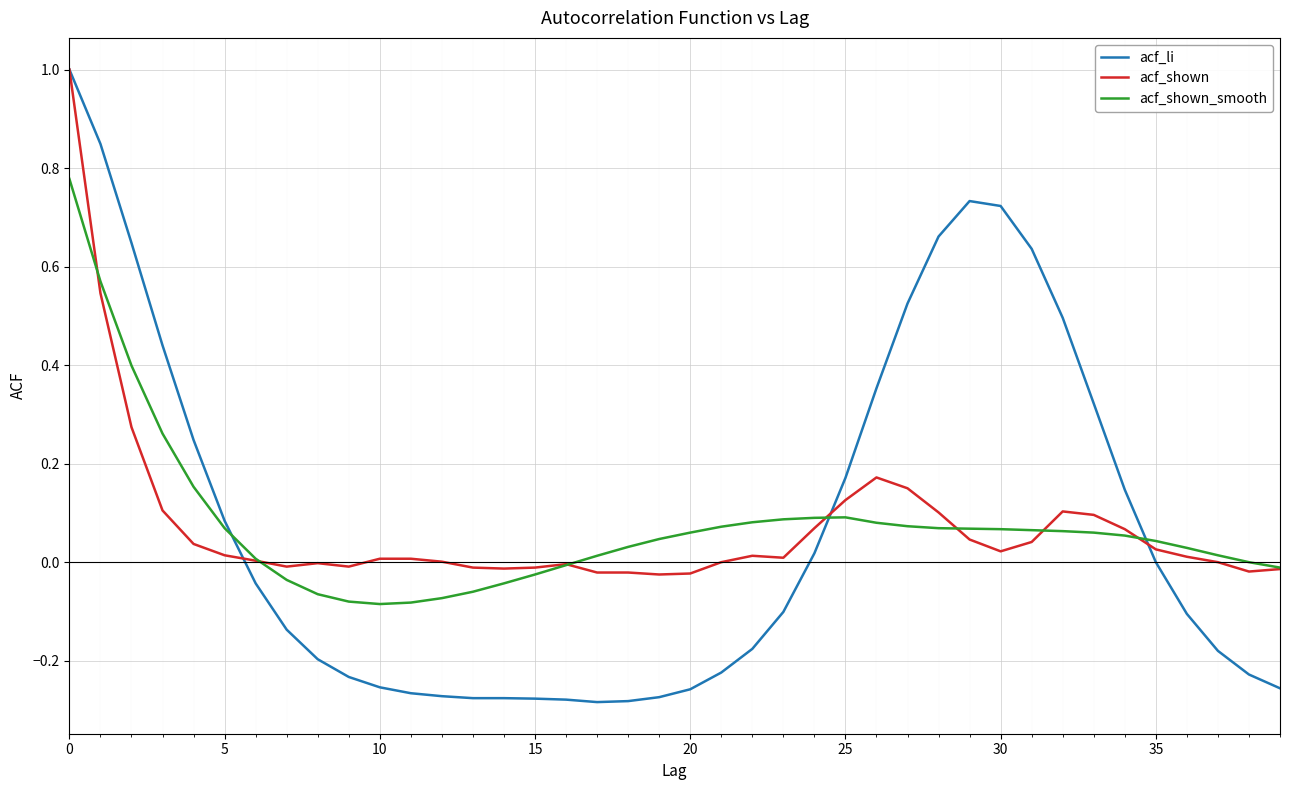

Which series has the widest spread of values?

acf_li